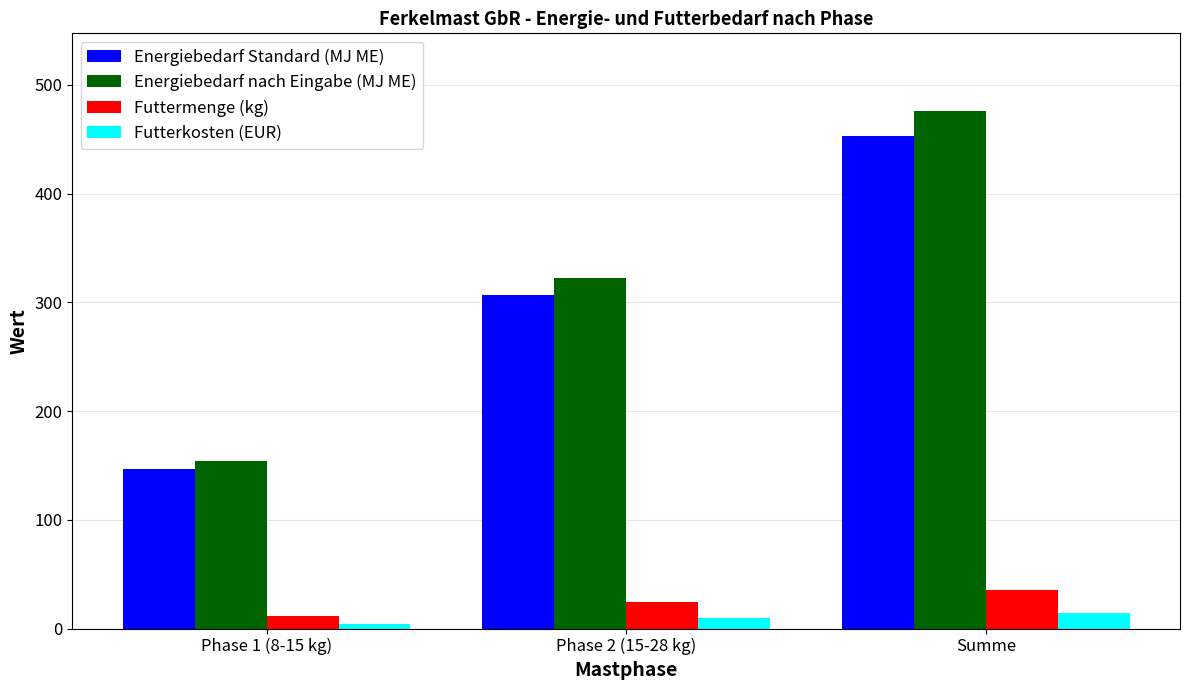

Between Phase 1 (8-15 kg) and Summe, which series saw the biggest shift?

Energiebedarf nach Eingabe (MJ ME)